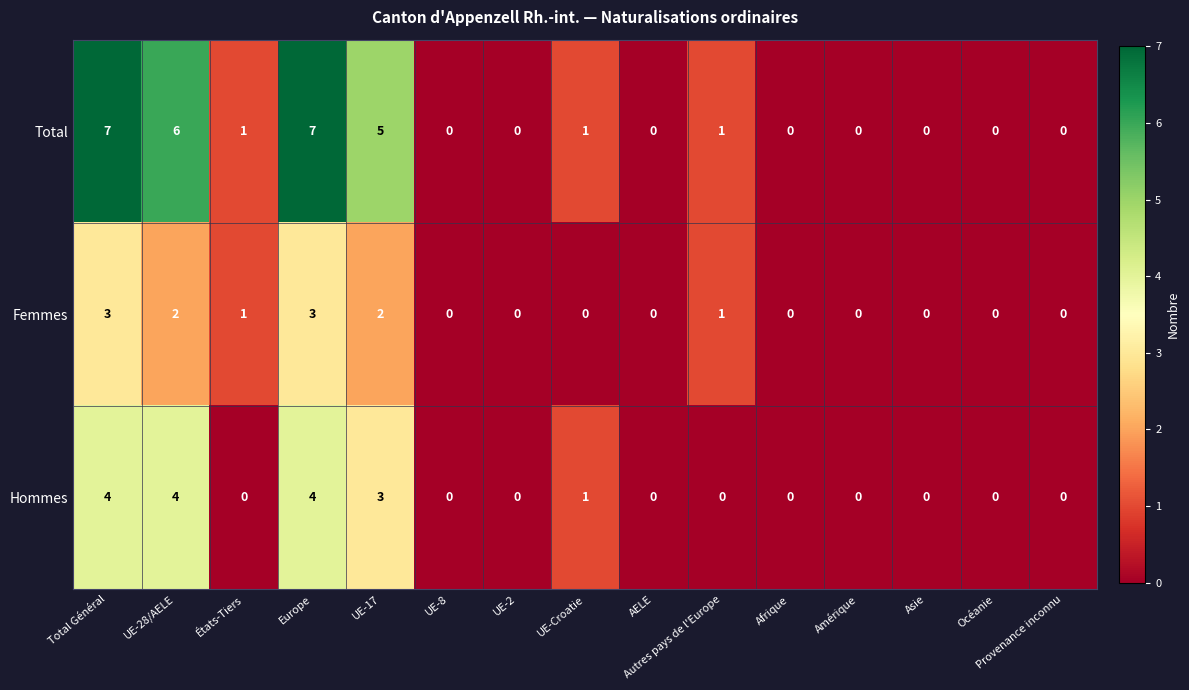

Is the value of Total at AELE greater than the value of Hommes at UE-28/AELE?

No